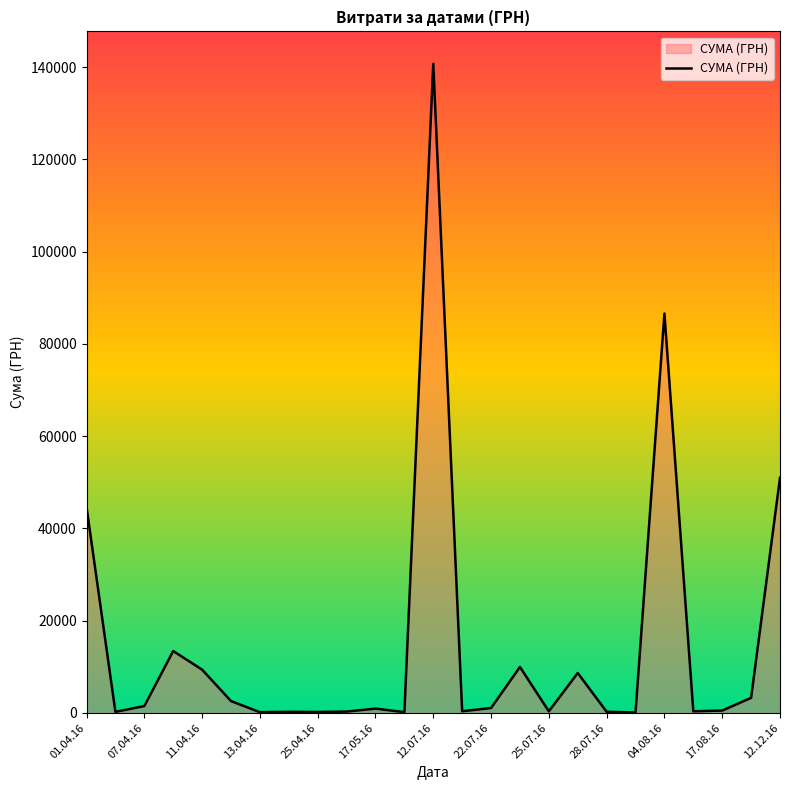

What is the maximum value shown in the chart?

140706.2